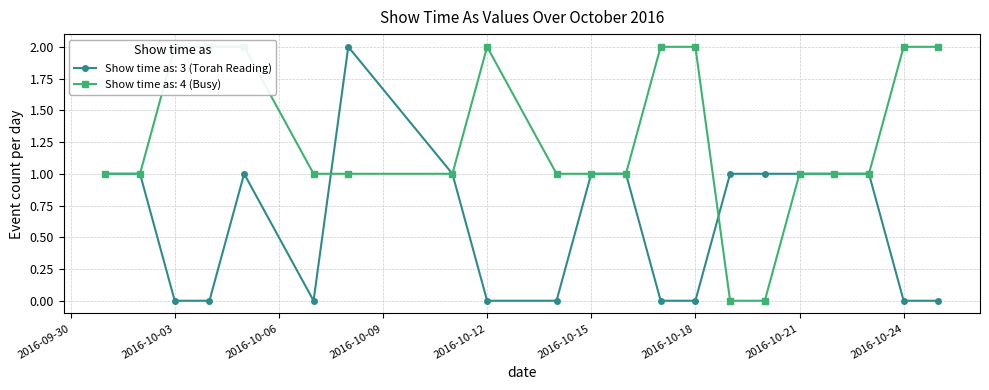

Does the chart have visible grid lines?

Yes